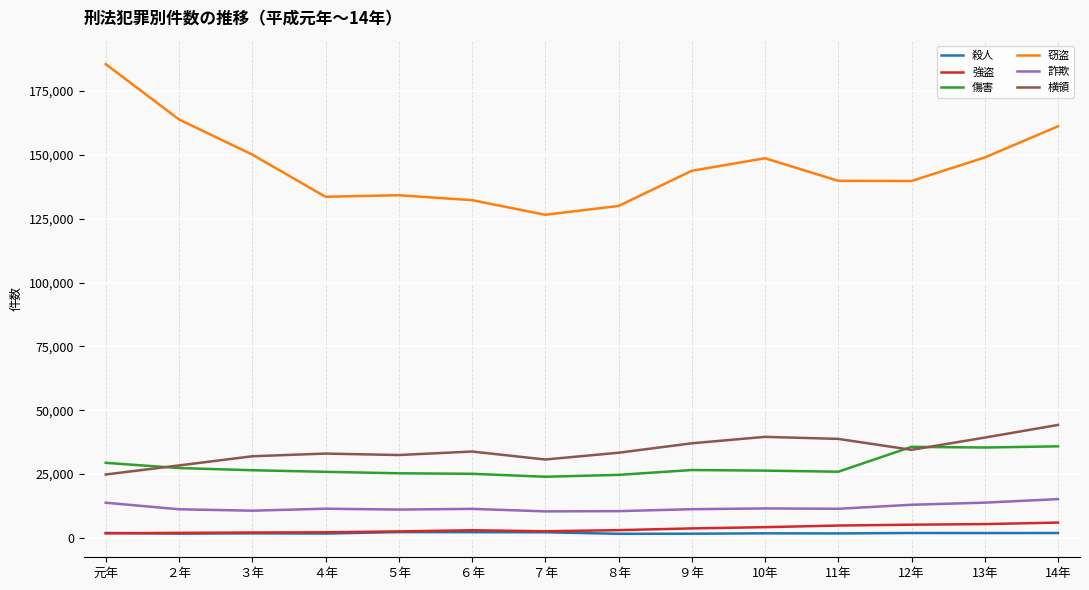

What is the highest value of the 殺人 series?

2248